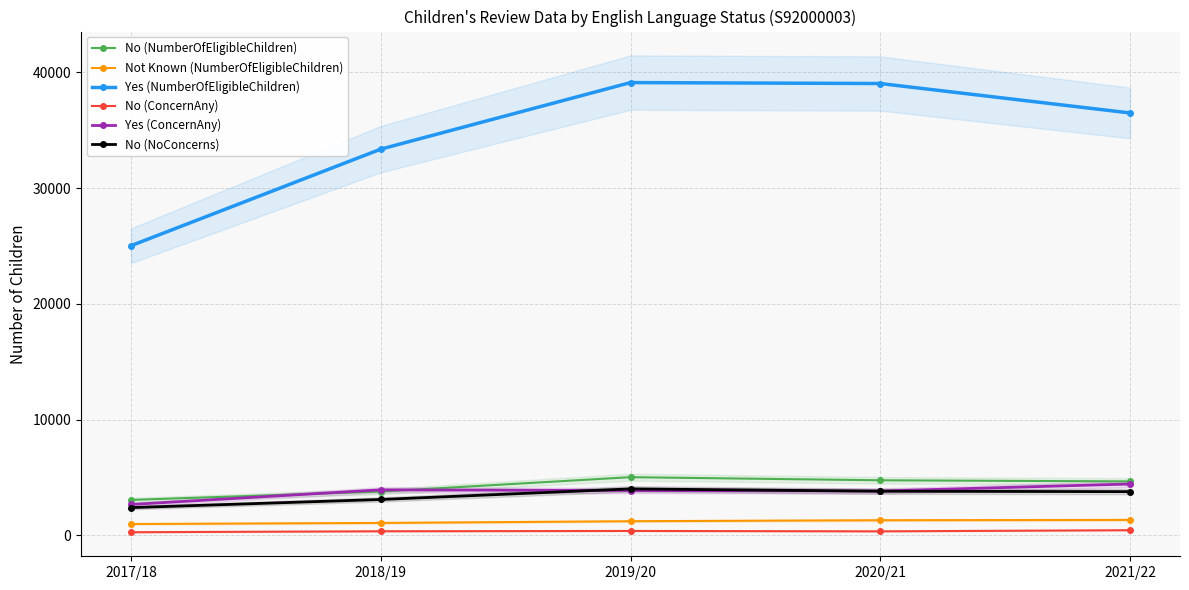

Which series has the widest spread of values?

Yes (NumberOfEligibleChildren)